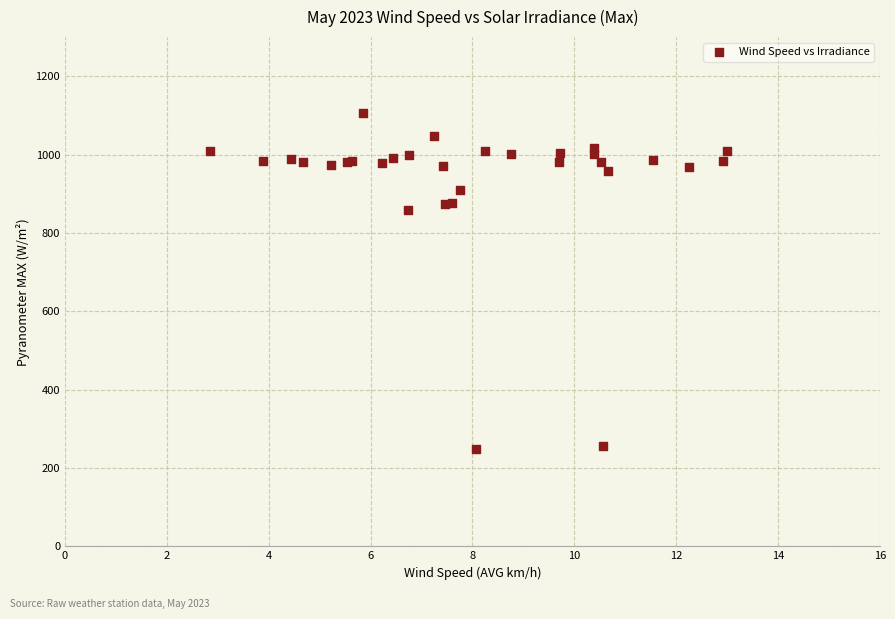

What Y value in the scatter plot is closest to 677?

857.4